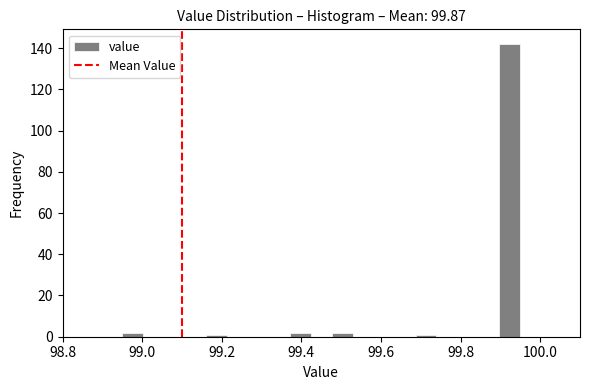

Around what value on the x-axis is the tallest bar? Give the approximate position of its centre, as read against the axis.

99.92